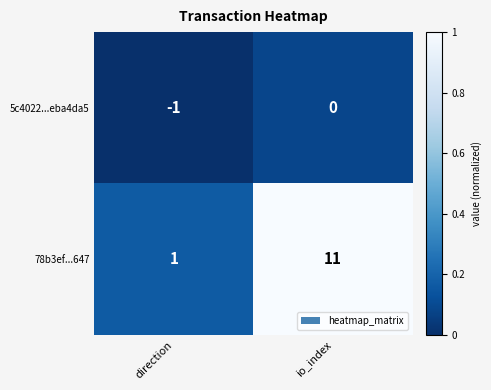

Which label corresponds to the largest value in the chart?

io_index